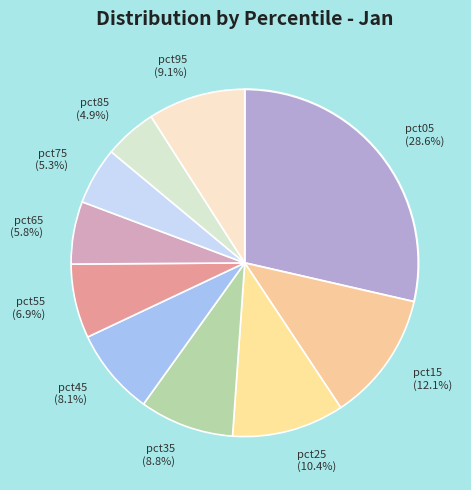

True or false: pct05 accounts for 42% of the total.

False